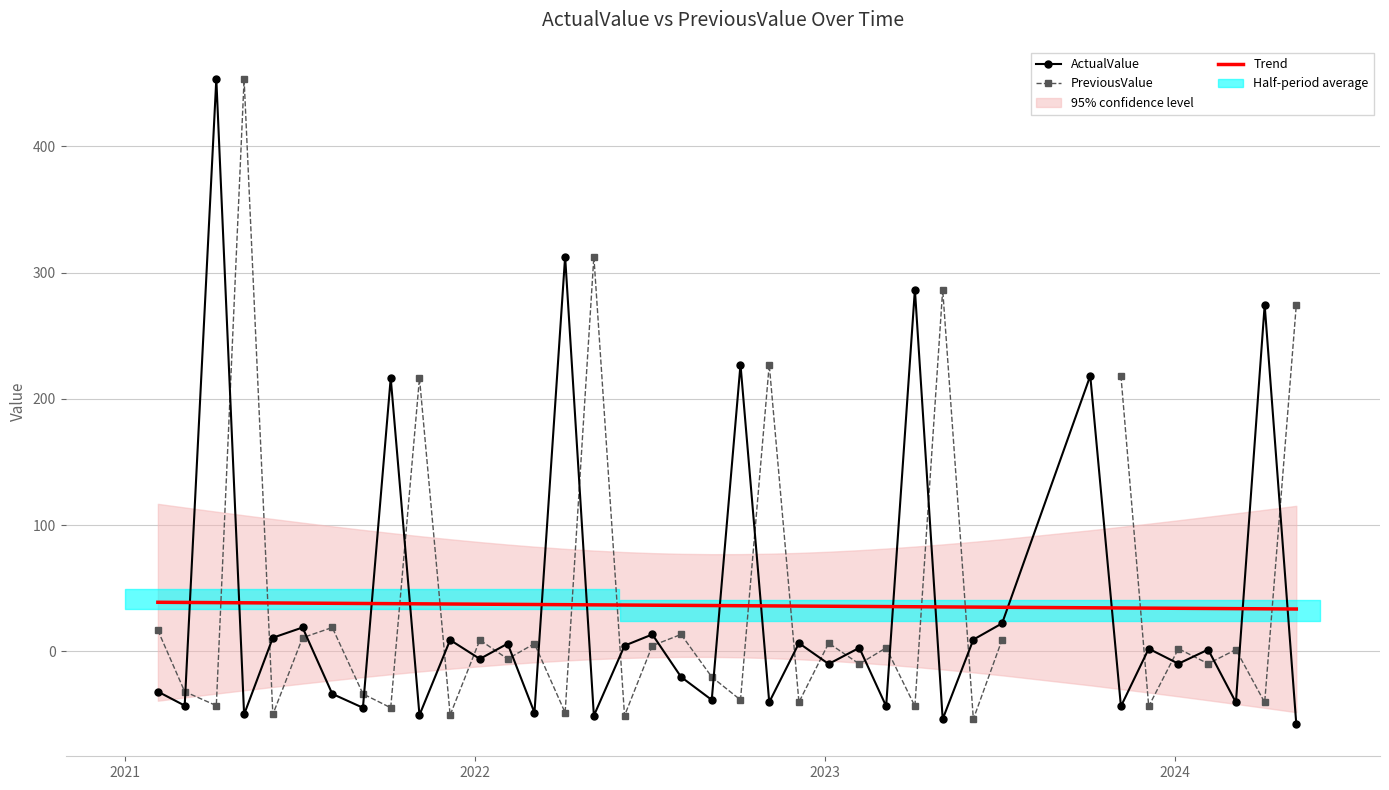

What is the maximum value for Trend?

38.8